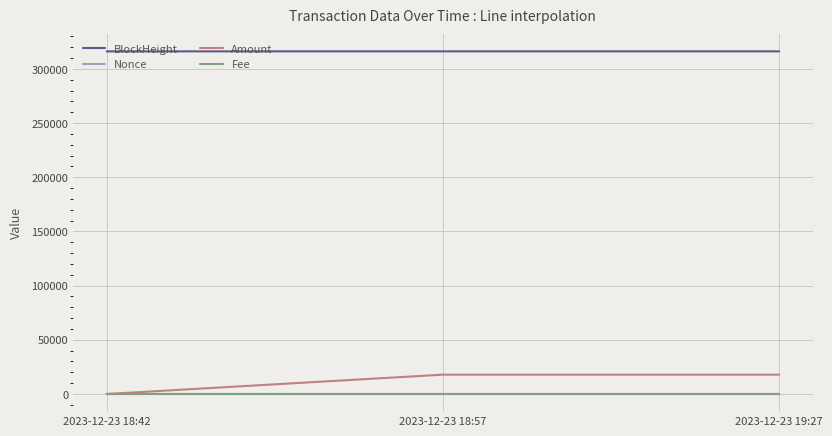

At which label is Amount closest to 8932?

2023-12-23 18:57